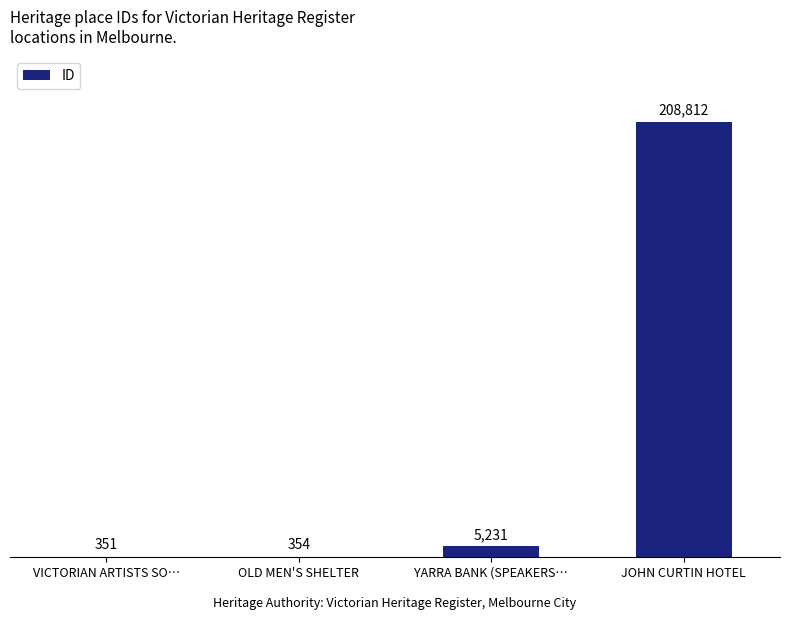

Reading left to right, extract all data points from this chart.

351	354	5231	208812